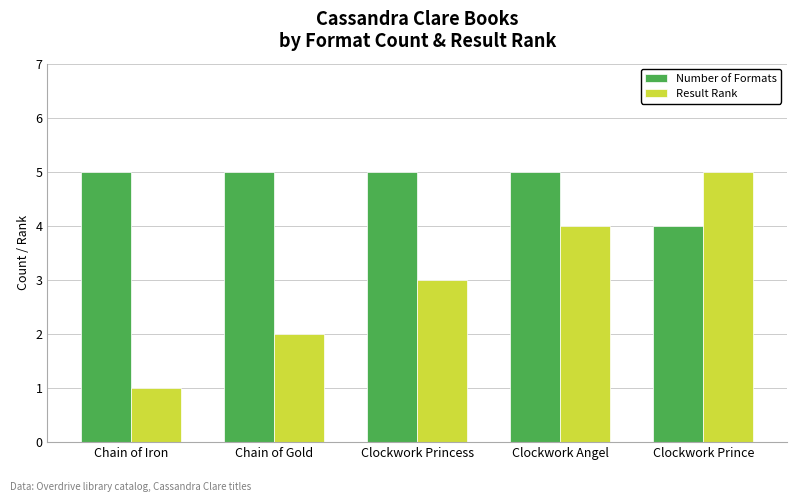

The Number of Formats series shows 5 at Chain of Iron. True or false?

True